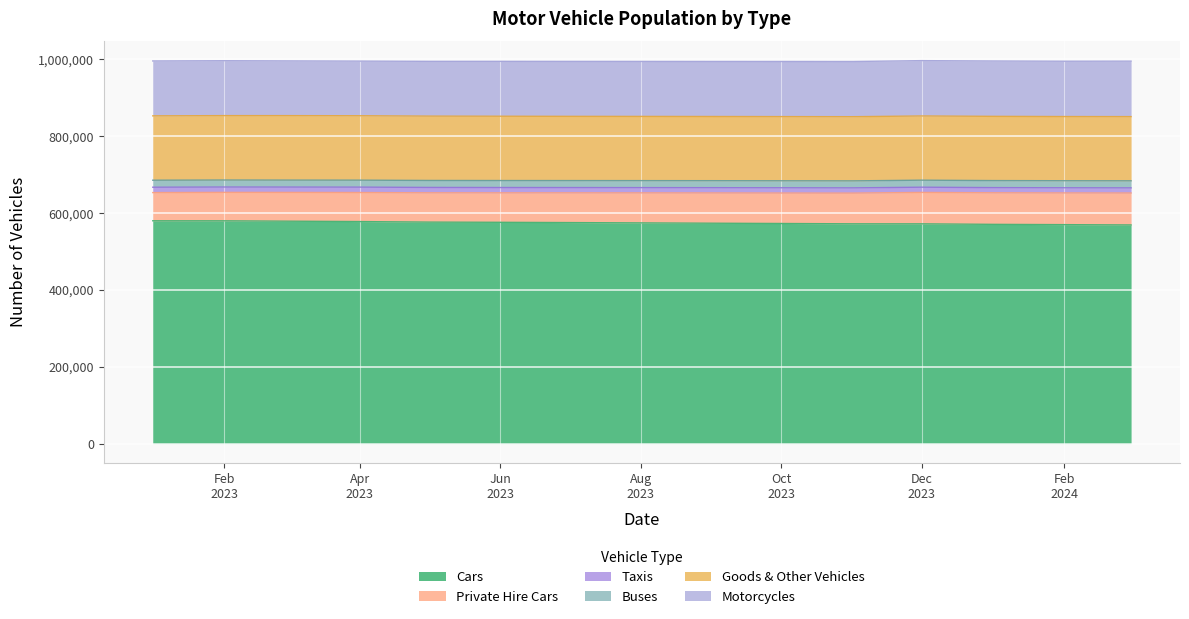

What is the minimum value for Private Hire Cars?

73318